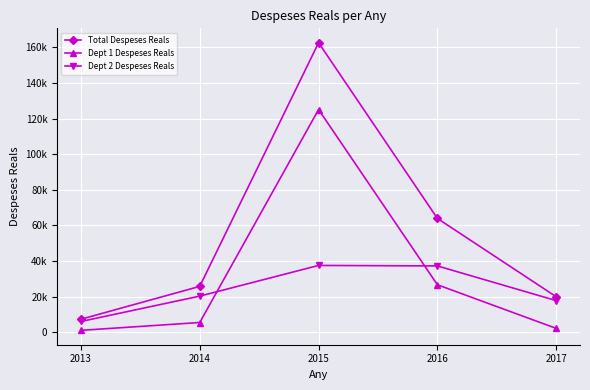

The Total Despeses Reals series shows 2863.3 at 2013. True or false?

False